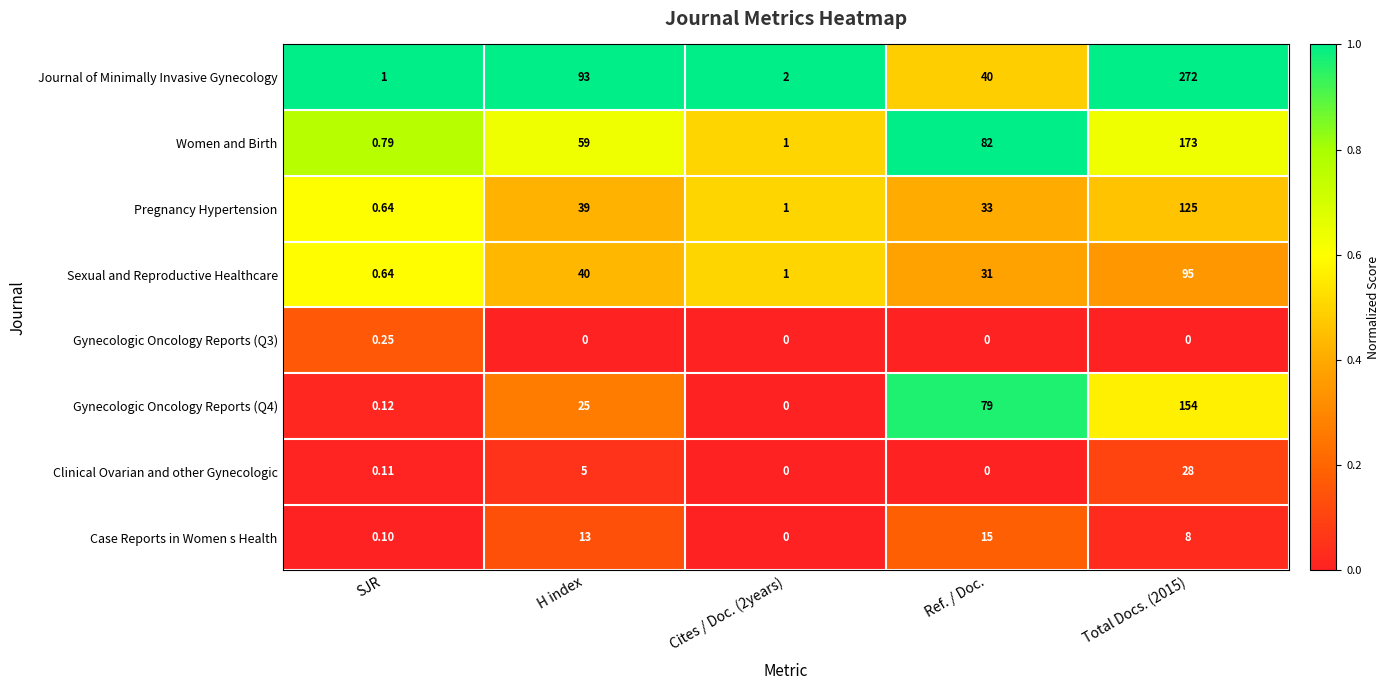

What is the spread (max minus min) of values at Cites / Doc. (2years)?

2.0